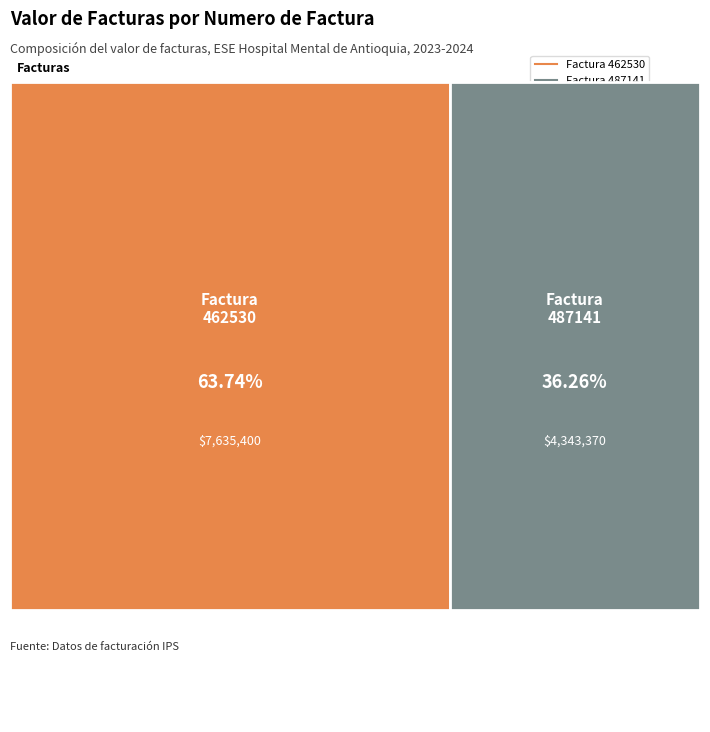

To the nearest percent, what percentage of the pie is 487141?

36%